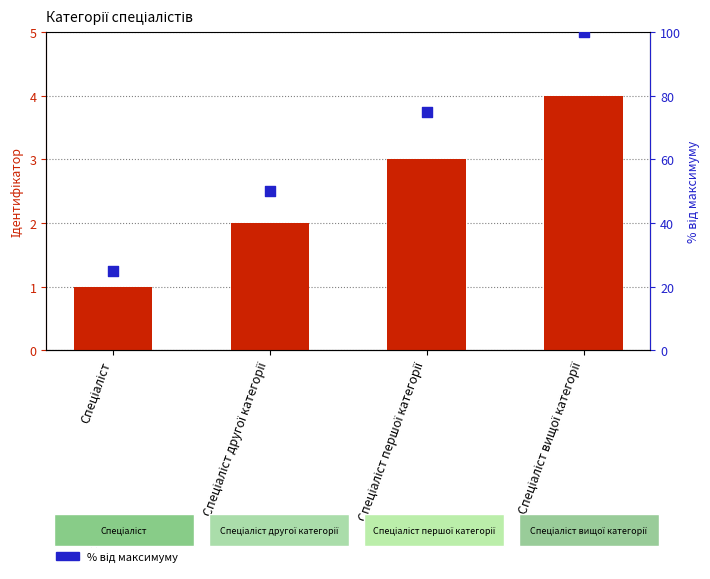

Which series contains the lowest Y value?

Ідентифікатор